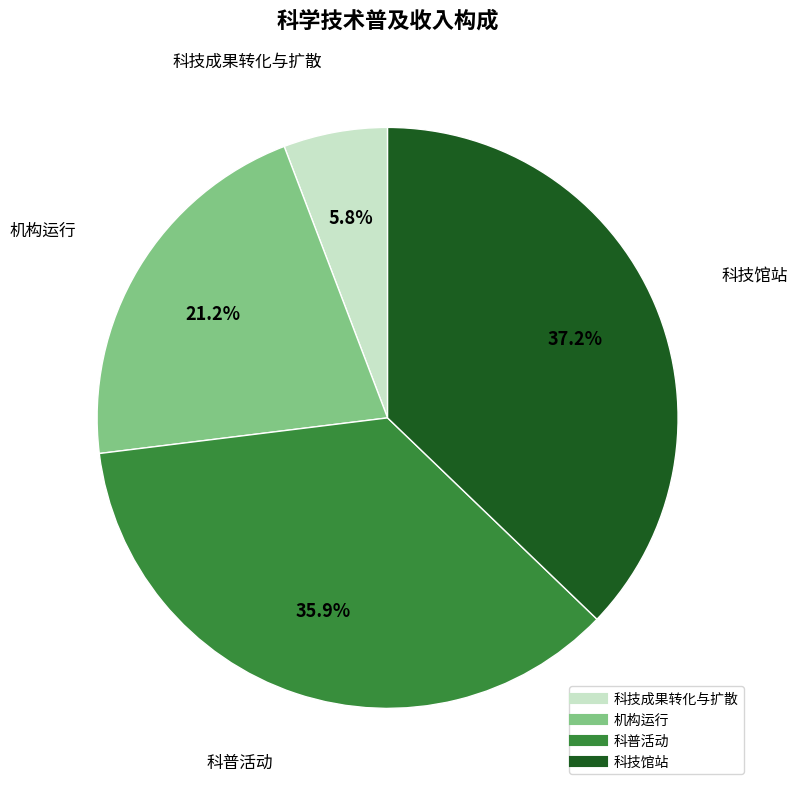

Between 科技成果转化与扩散 and 机构运行, which is larger?

机构运行